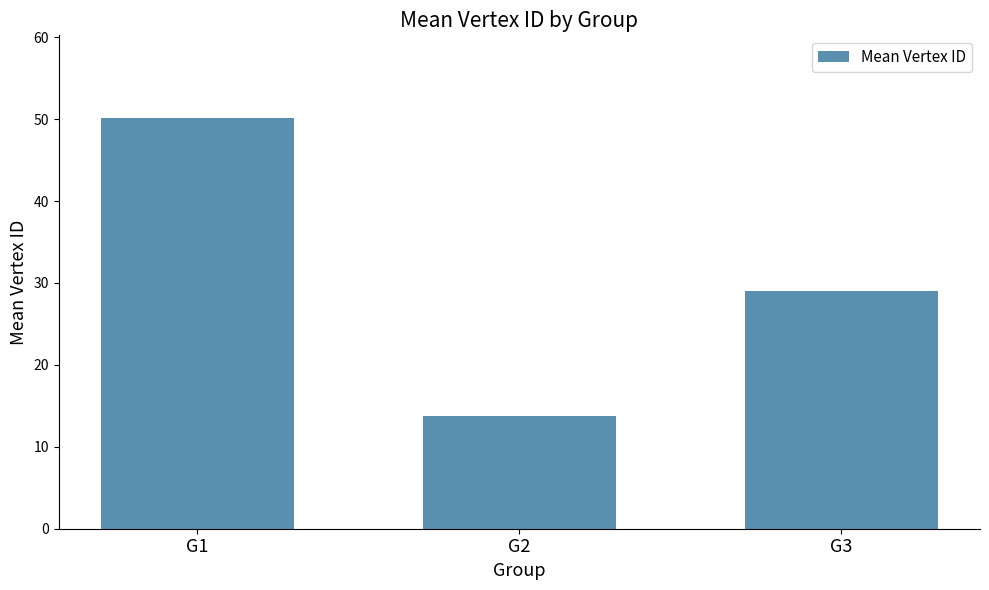

What is the maximum value shown in the chart?

50.2